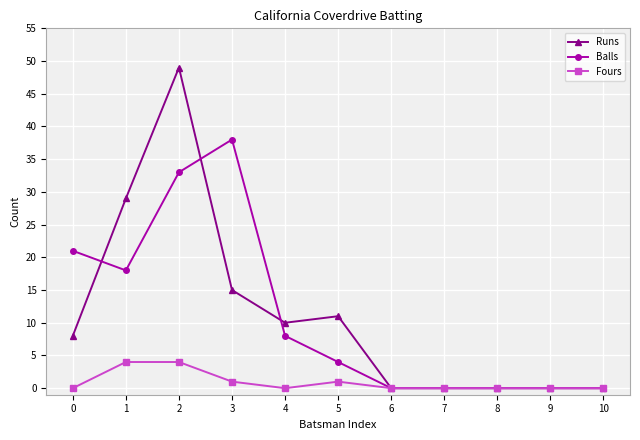

At 0, list the series in order from largest to smallest.

Balls, Runs, Fours